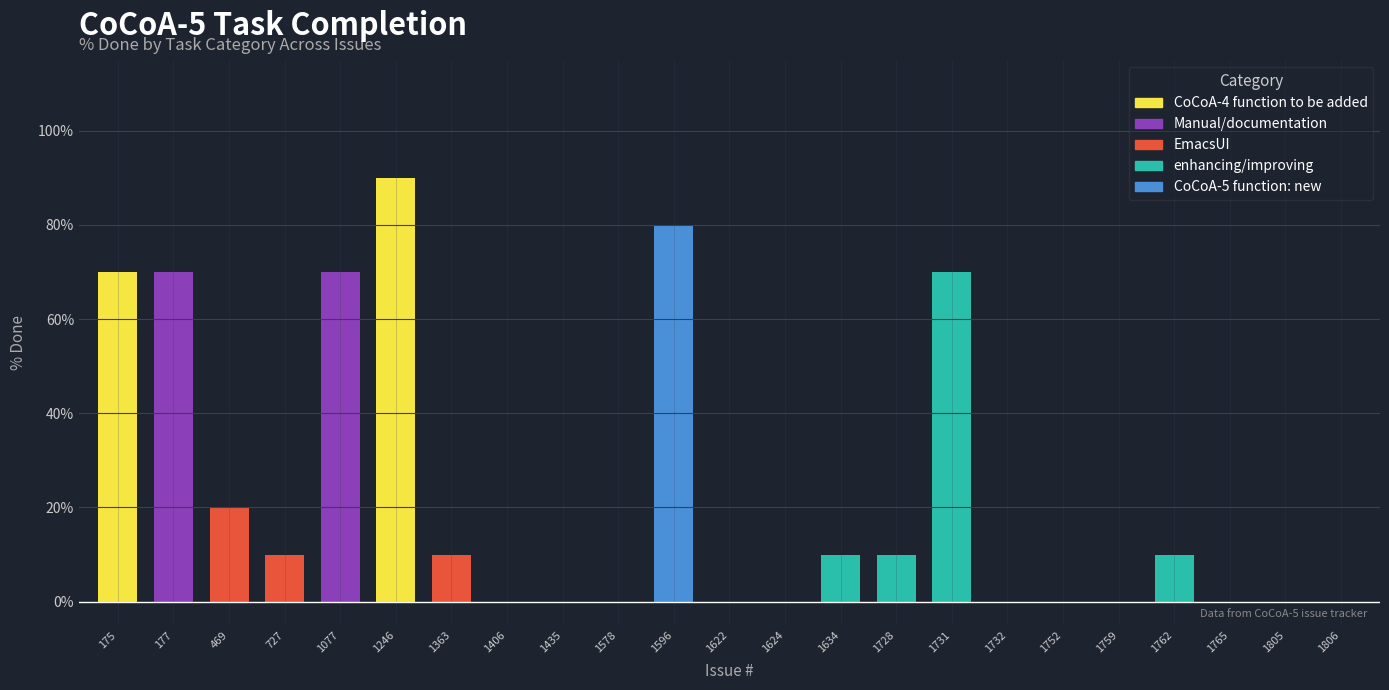

What is the total value across all series at 1246?

90